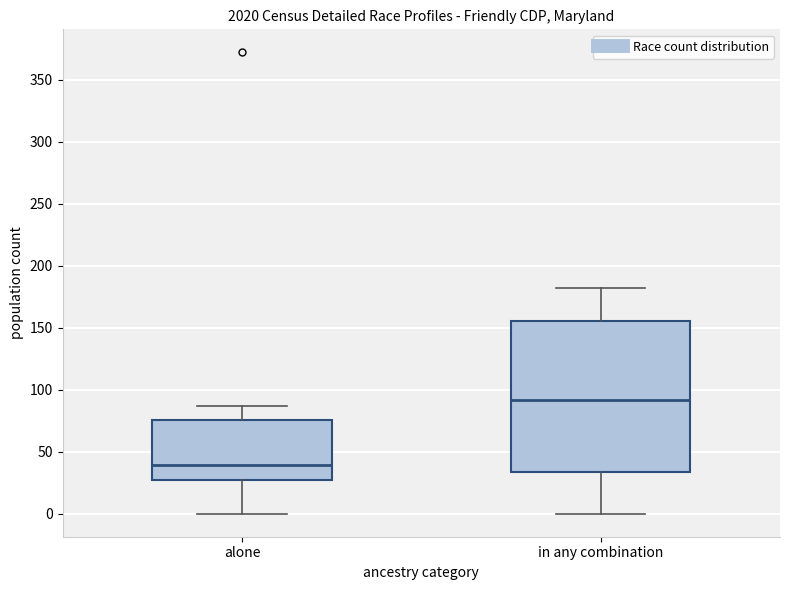

Where does the median line of the box for alone sit on the y-axis? The values are not printed on the chart, so give them approximately, as read against the axis.

40